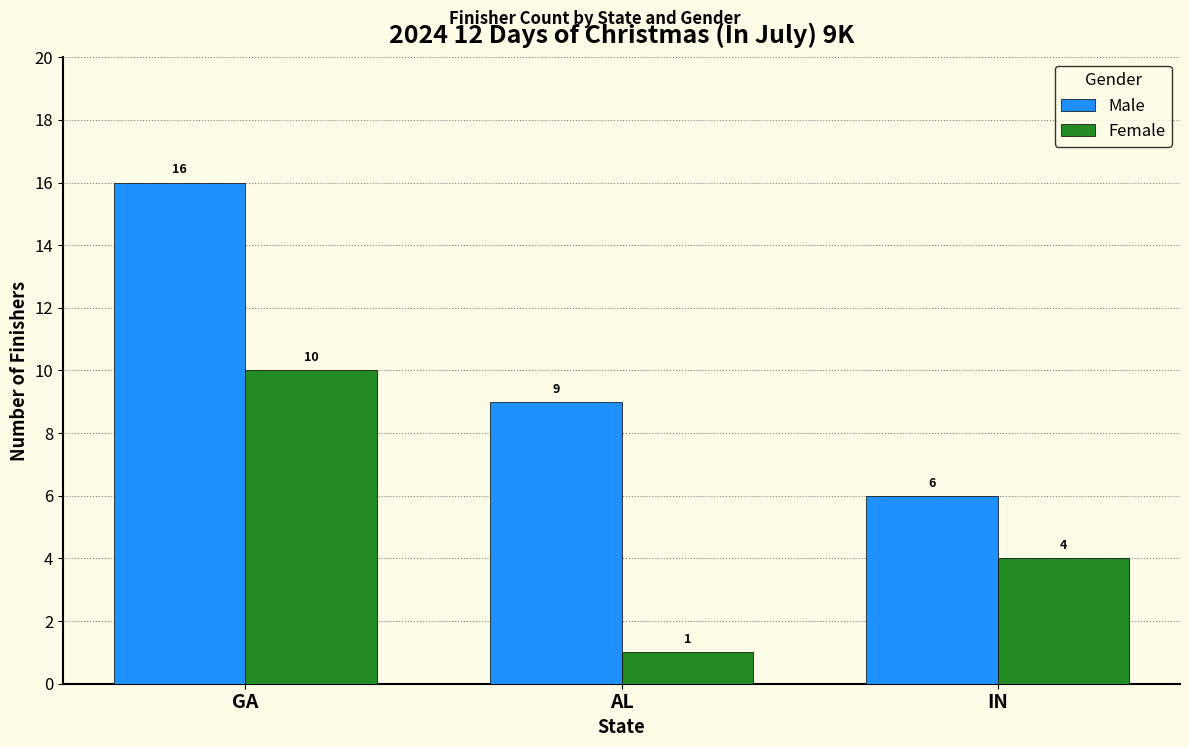

Where is Female nearest to the value 5?

IN